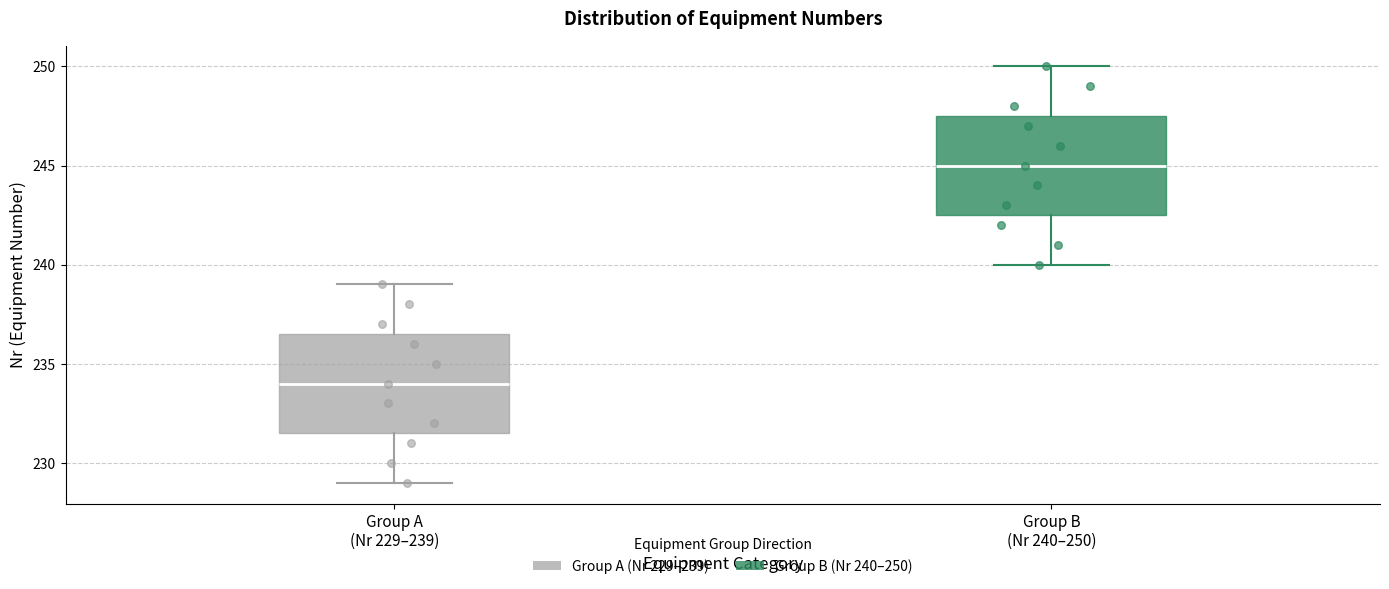

Where is the lower edge of the box for Group B (Nr 240–250) on the y-axis? The values are not printed on the chart, so give them approximately, as read against the axis.

242.5